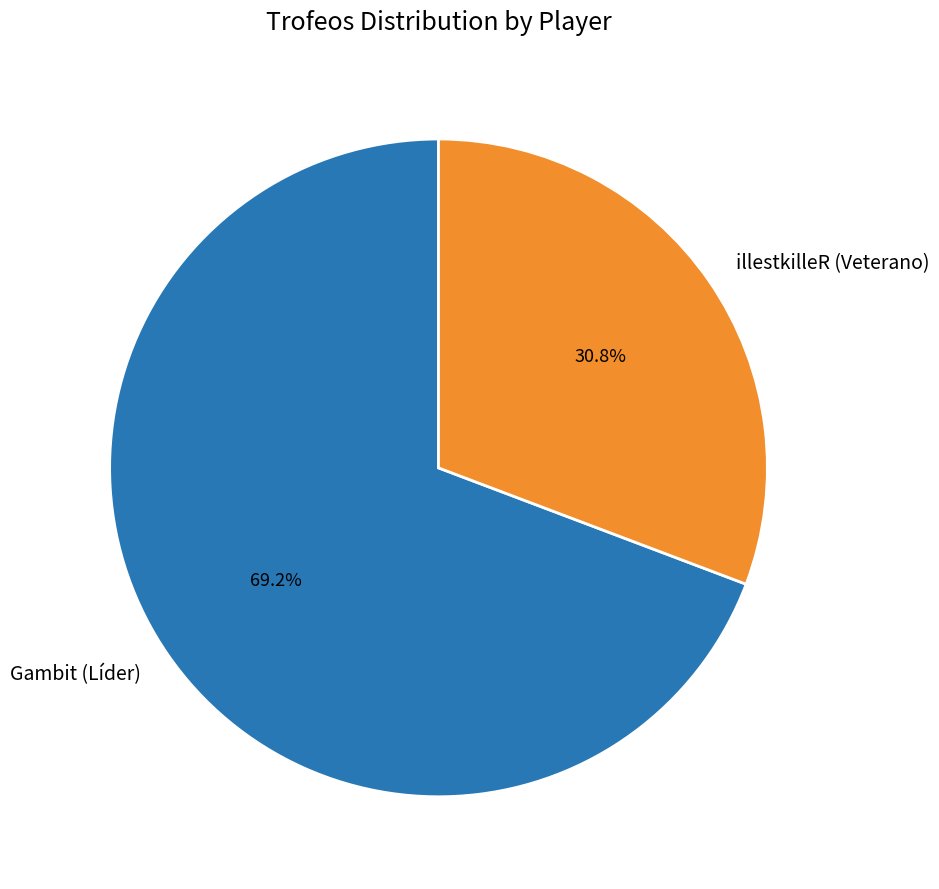

Is there a majority slice in this chart?

Yes